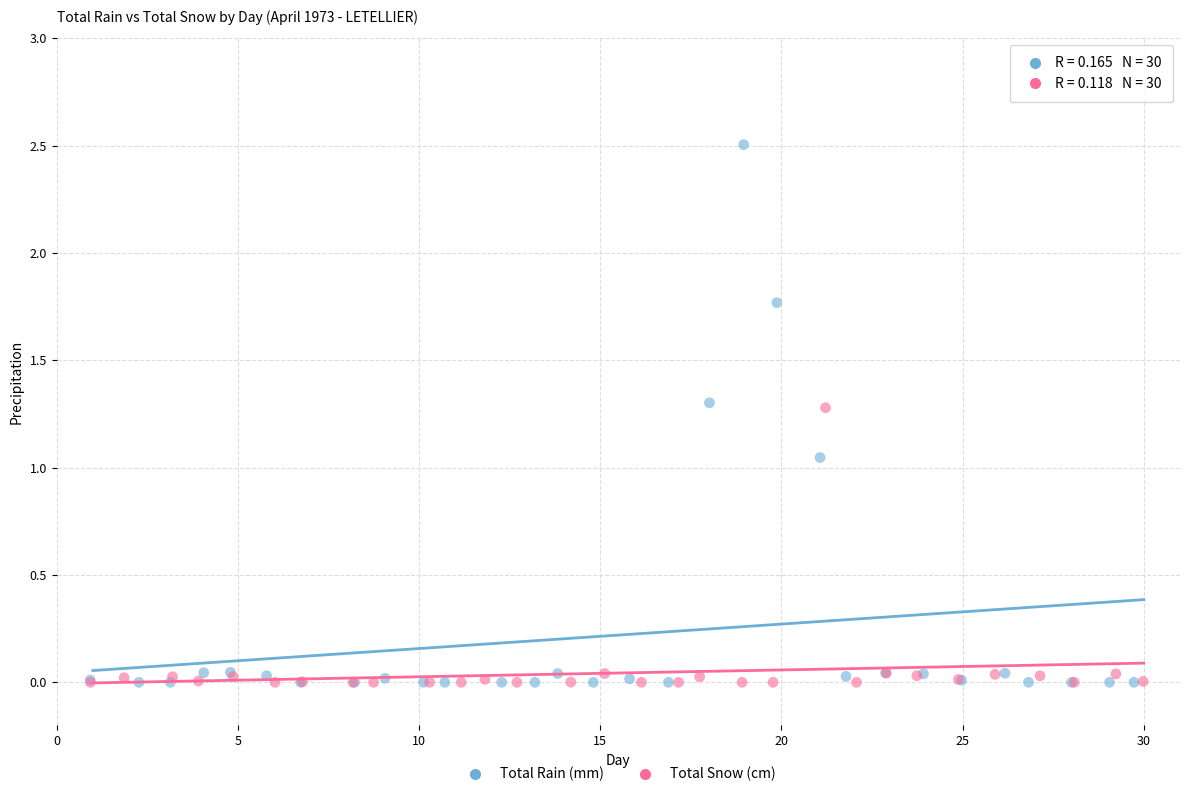

Which series has the largest Y range (max minus min)?

Total Rain (mm)